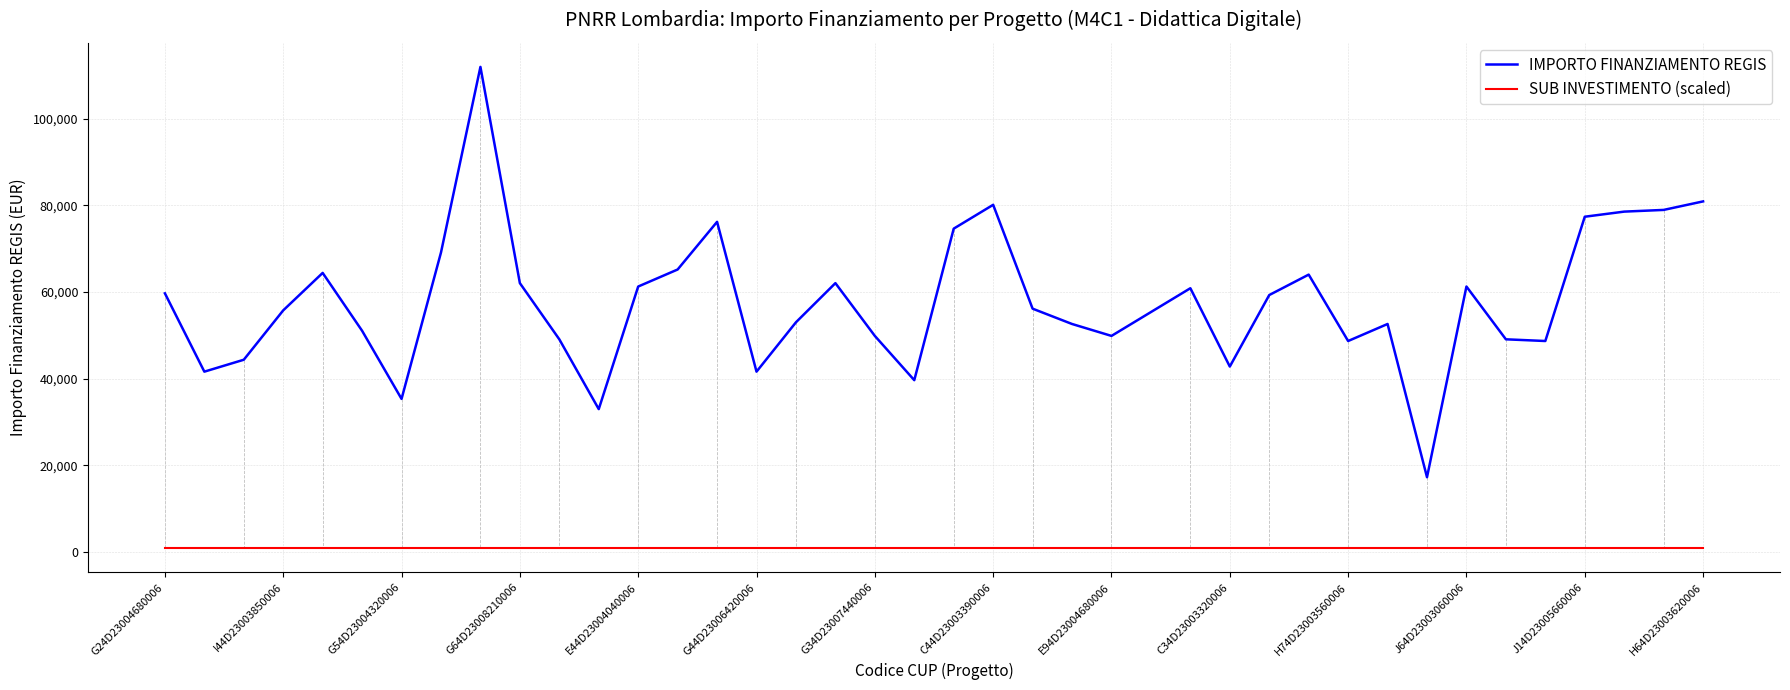

True or false: SUB INVESTIMENTO (scaled) and IMPORTO FINANZIAMENTO REGIS intersect in this chart.

False